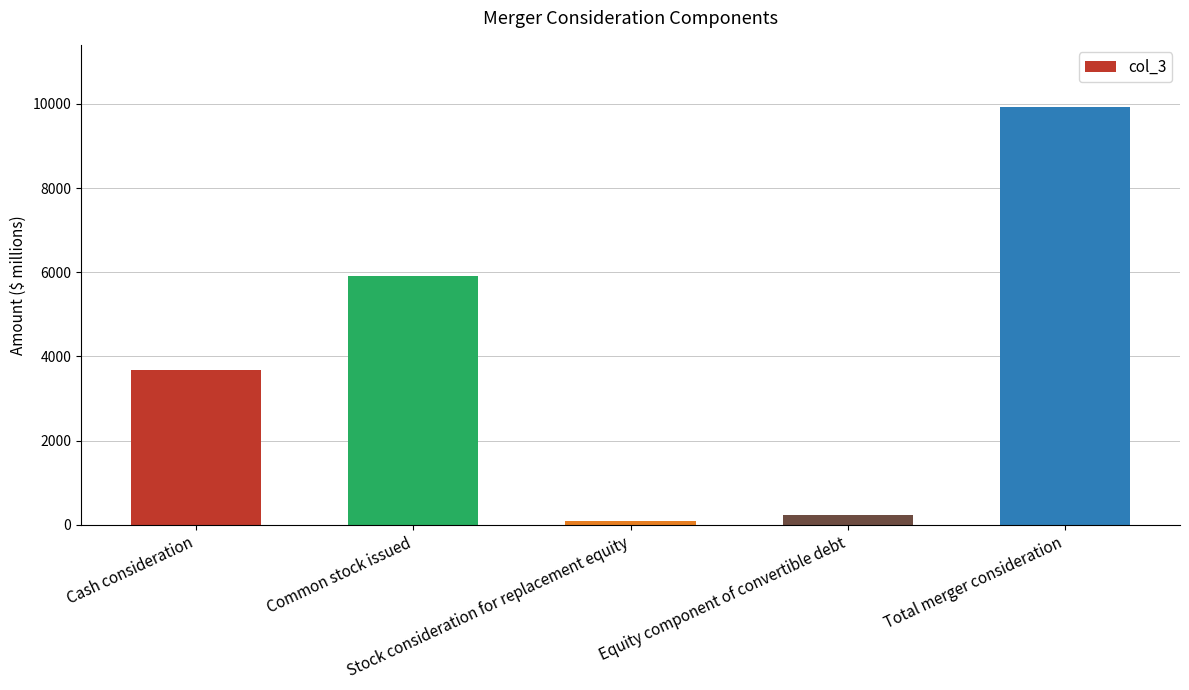

How many data points does each series have?

5